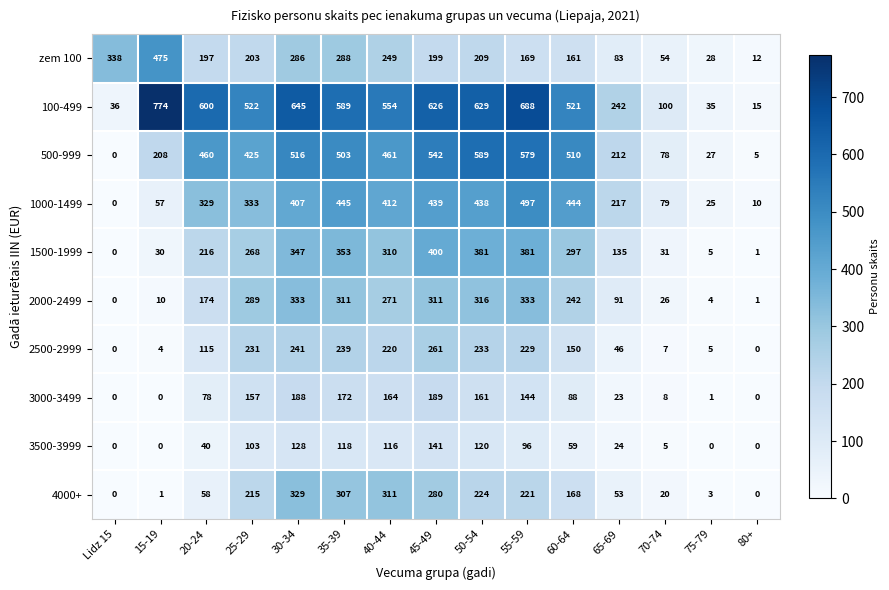

List the series in order of their peak value, lowest first.

3500-3999, 3000-3499, 2500-2999, 4000+, 2000-2499, 1500-1999, zem 100, 1000-1499, 500-999, 100-499